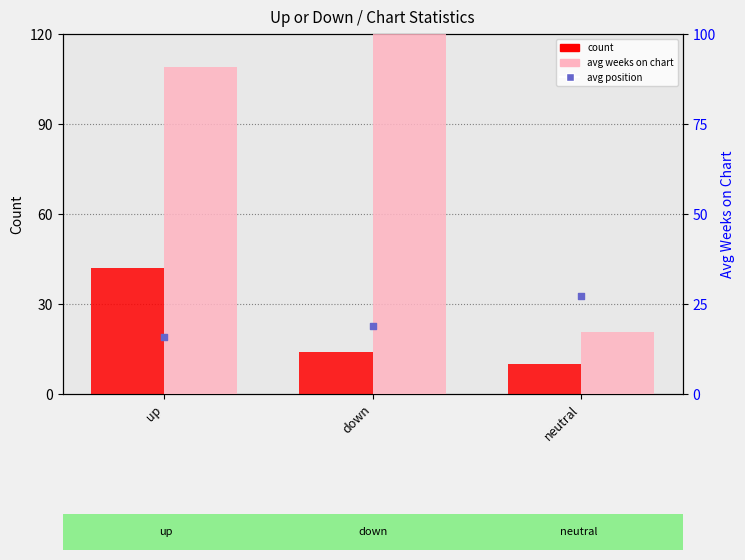

What are all the series names shown in the legend?

count, avg weeks on chart, avg position